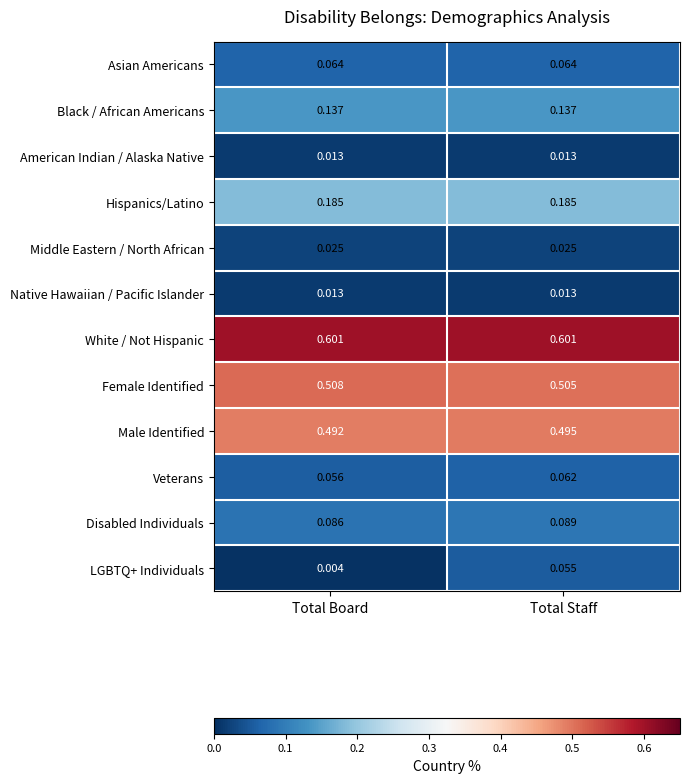

Which category has the lowest value in the LGBTQ+ Individuals series?

Total Board